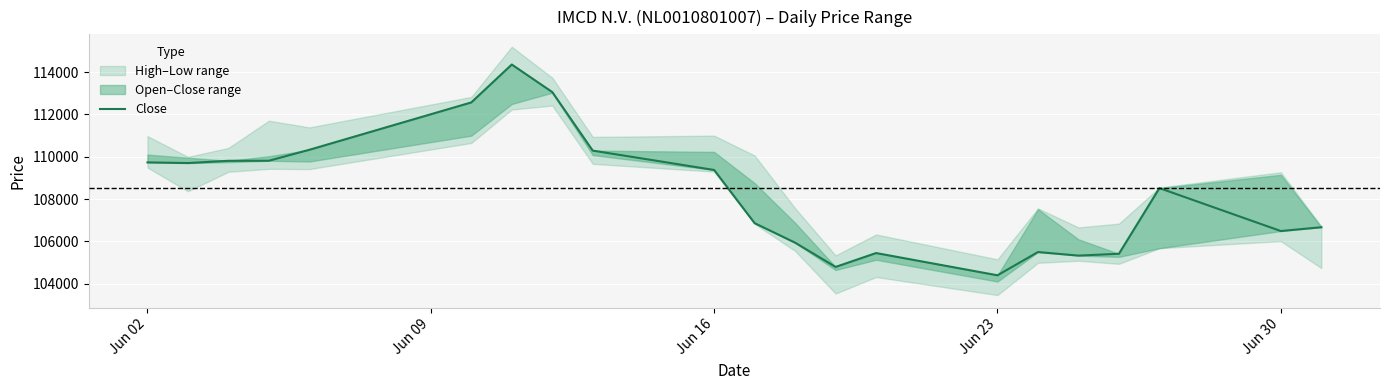

The value at 5 is 26793. True or false?

False